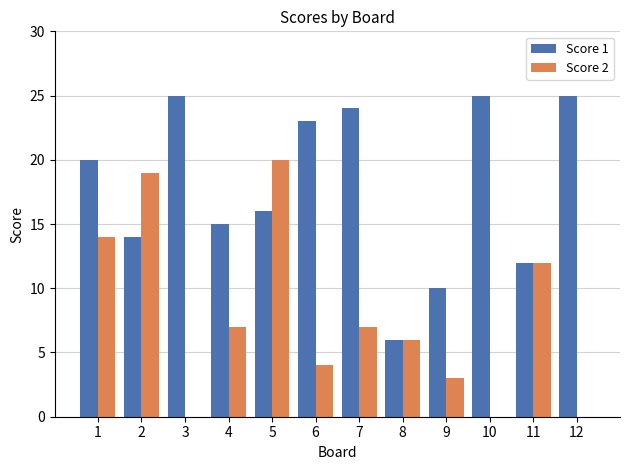

Which series has the widest spread of values?

Score 2